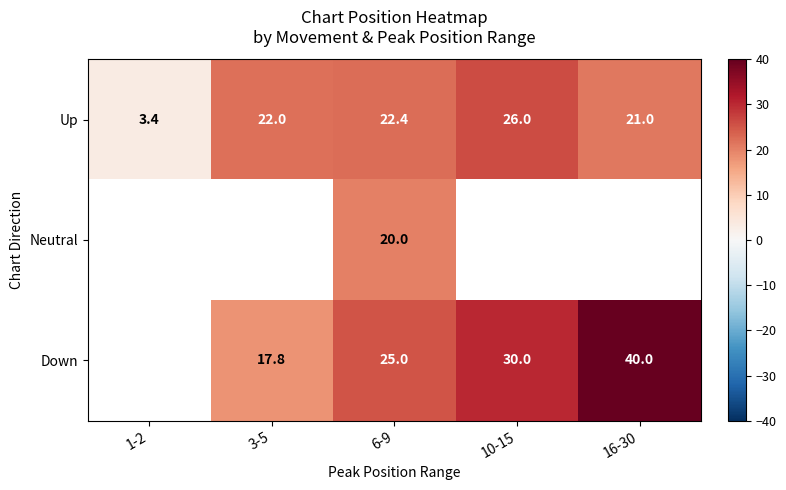

The value of Down at 16-30 is 40.0. True or false?

True